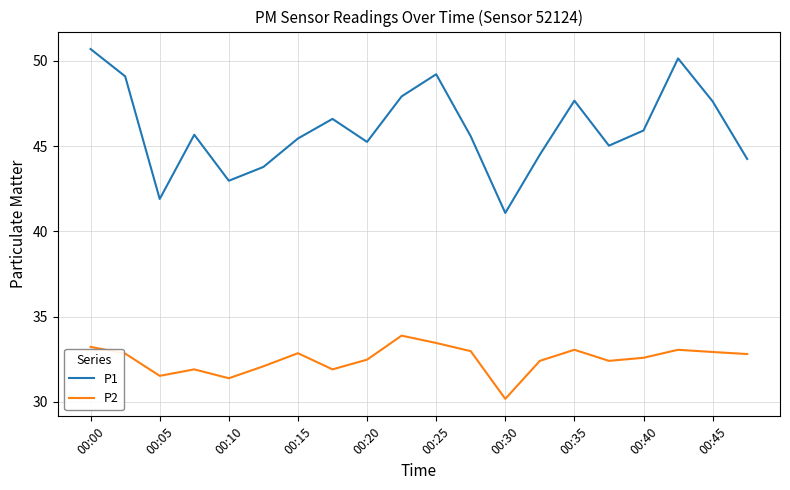

What is the greatest value displayed?

50.7